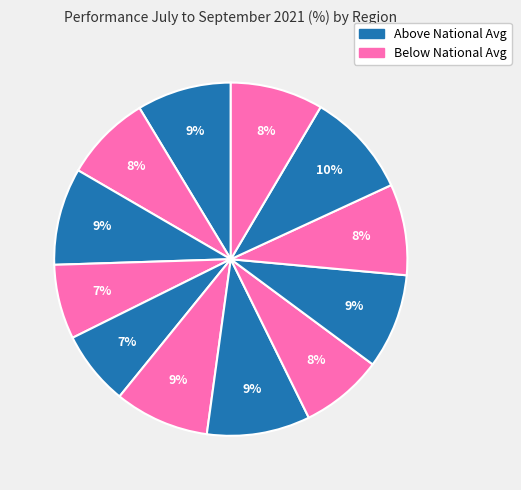

Which slice is the largest?

West Midlands